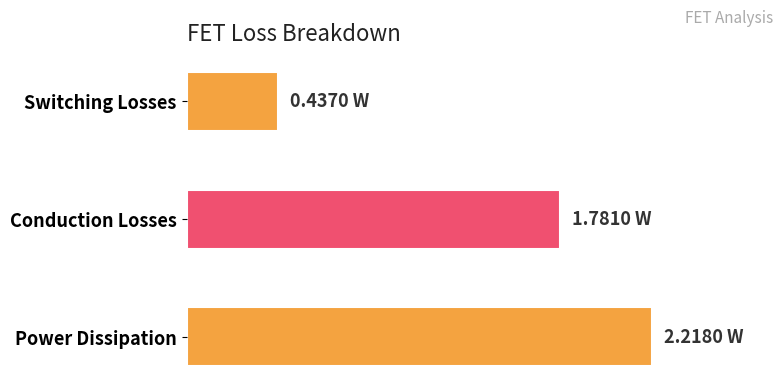

What is the difference between the maximum and minimum values?

1.8